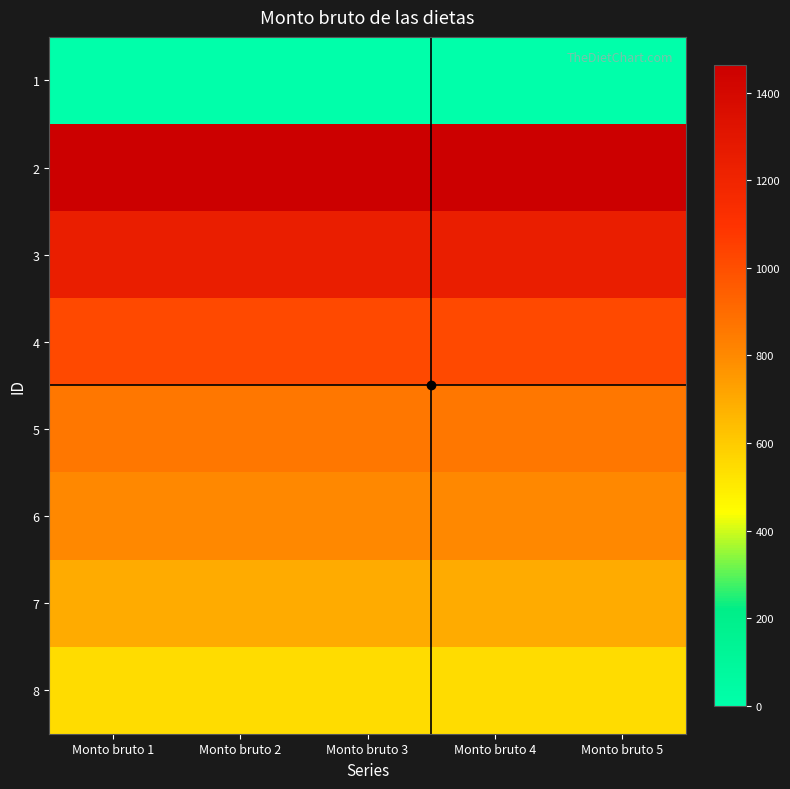

Reading left to right, list all the values displayed in this chart.

1: Monto bruto 1=0.0	Monto bruto 2=0.0	Monto bruto 3=0.0	Monto bruto 4=0.0	Monto bruto 5=0.0
2: Monto bruto 1=1463.7	Monto bruto 2=1463.7	Monto bruto 3=1463.7	Monto bruto 4=1463.7	Monto bruto 5=1463.7
3: Monto bruto 1=1241.8	Monto bruto 2=1241.8	Monto bruto 3=1241.8	Monto bruto 4=1241.8	Monto bruto 5=1241.8
4: Monto bruto 1=1023.3	Monto bruto 2=1023.3	Monto bruto 3=1023.3	Monto bruto 4=1023.3	Monto bruto 5=1023.3
5: Monto bruto 1=858.0	Monto bruto 2=858.0	Monto bruto 3=858.0	Monto bruto 4=858.0	Monto bruto 5=858.0
6: Monto bruto 1=804.7	Monto bruto 2=804.7	Monto bruto 3=804.7	Monto bruto 4=804.7	Monto bruto 5=804.7
7: Monto bruto 1=695.4	Monto bruto 2=695.4	Monto bruto 3=695.4	Monto bruto 4=695.4	Monto bruto 5=695.4
8: Monto bruto 1=544.5	Monto bruto 2=544.5	Monto bruto 3=544.5	Monto bruto 4=544.5	Monto bruto 5=544.5